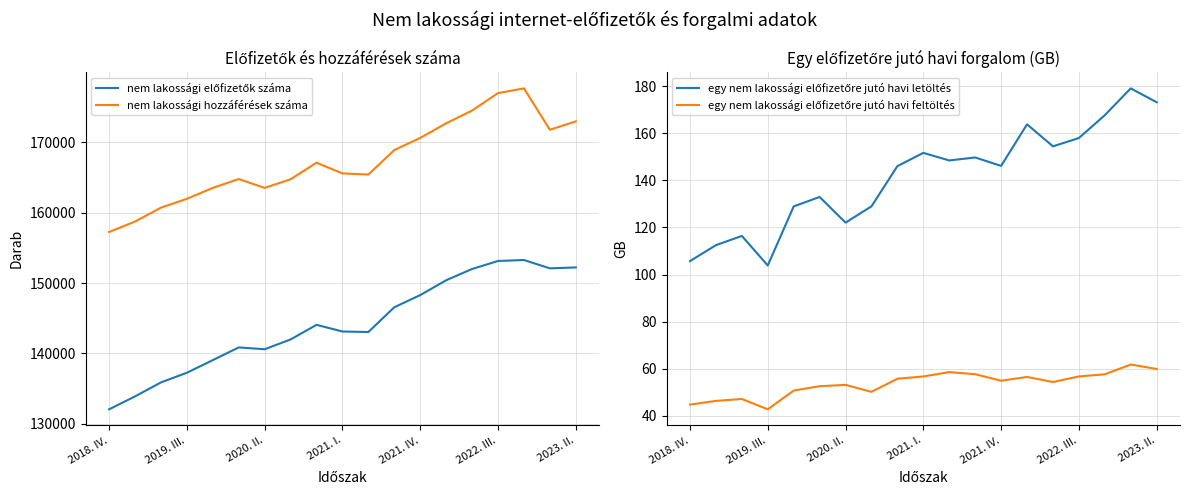

What is the value of the nem lakossági hozzáférések száma point at the 17th from the left?

177699.0